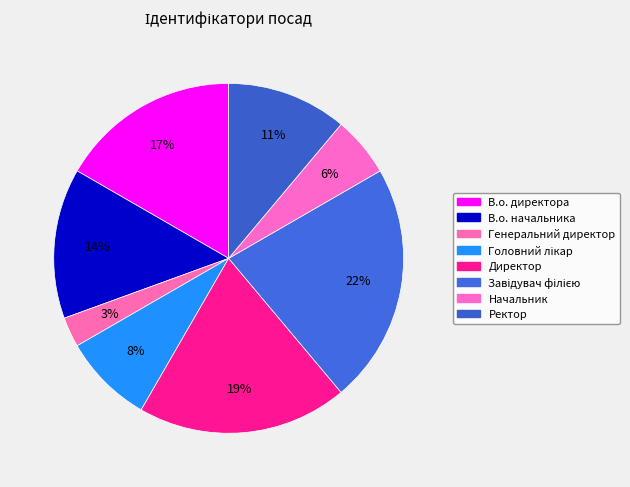

To the nearest percent, what is the average slice percentage?

12%